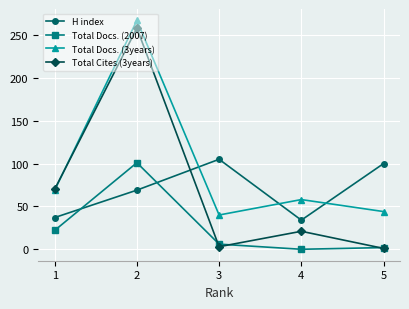

How many lines are shown in the chart?

4